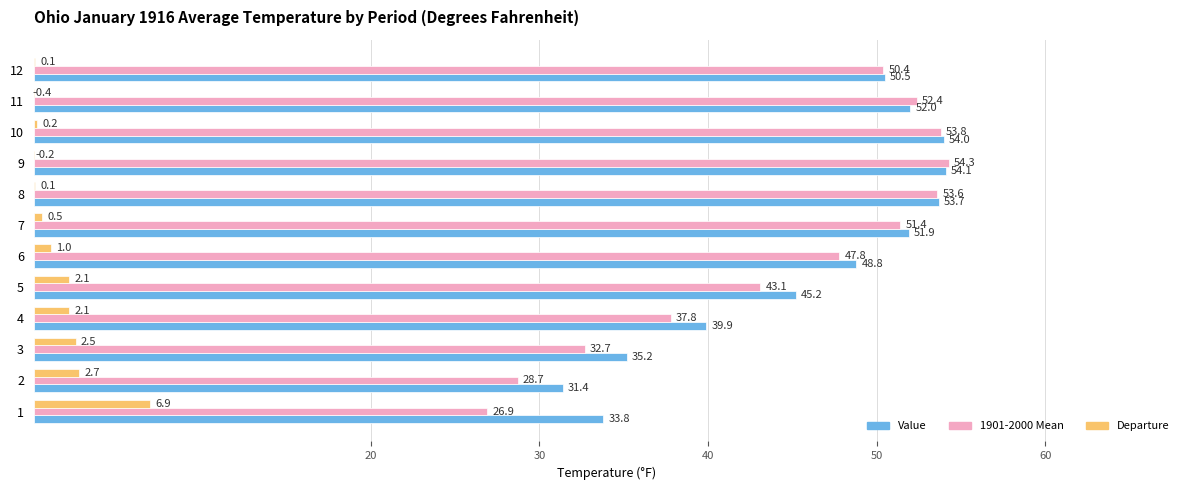

What is the sum of all Value values?

550.5